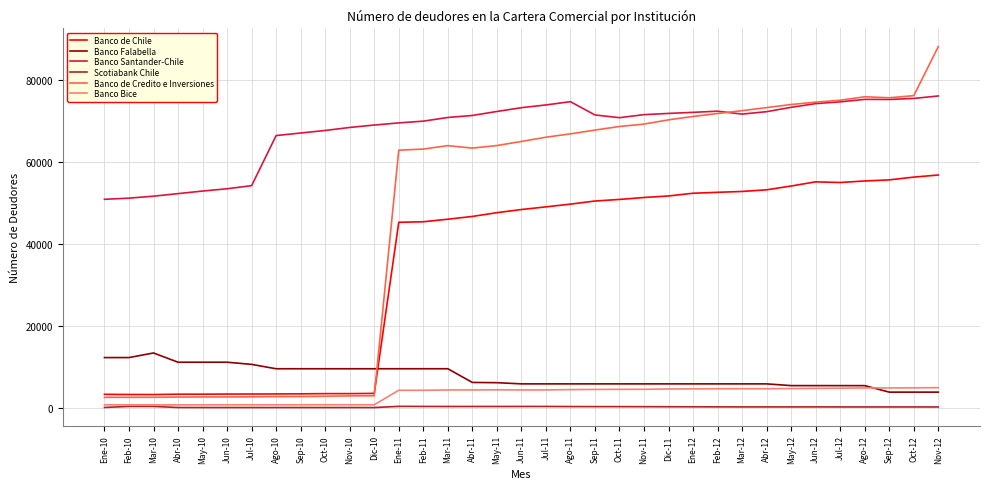

Which series has the largest total across all categories?

Banco Santander-Chile